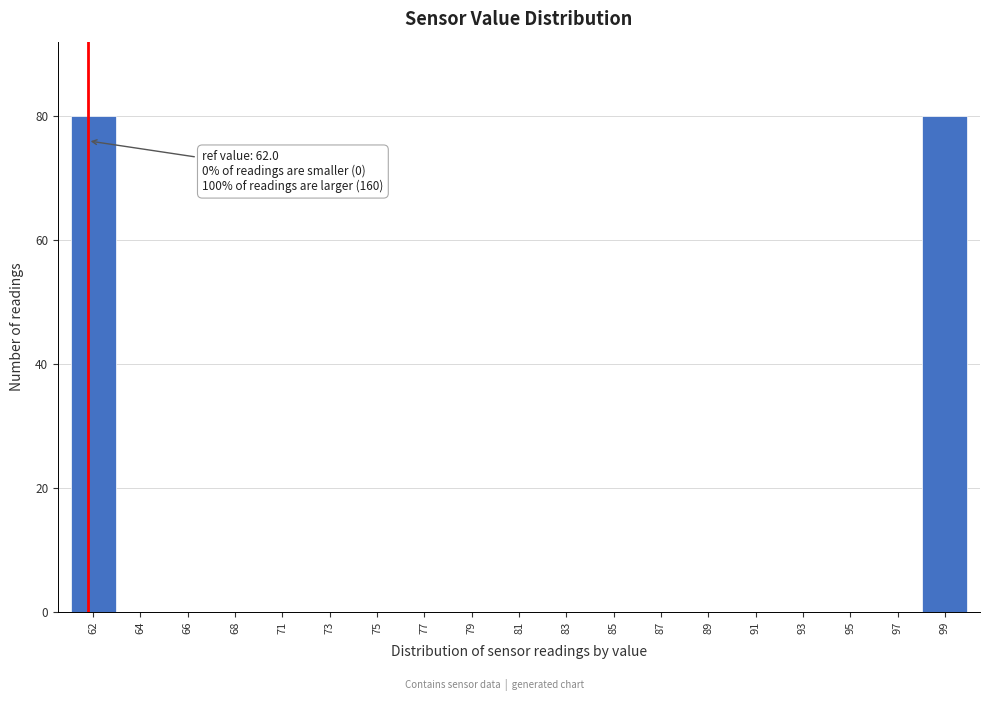

Reading left to right, extract all data points from this chart.

62=80	64=0	66=0	68=0	71=0	73=0	75=0	77=0	79=0	81=0	83=0	85=0	87=0	89=0	91=0	93=0	95=0	97=0	99=80